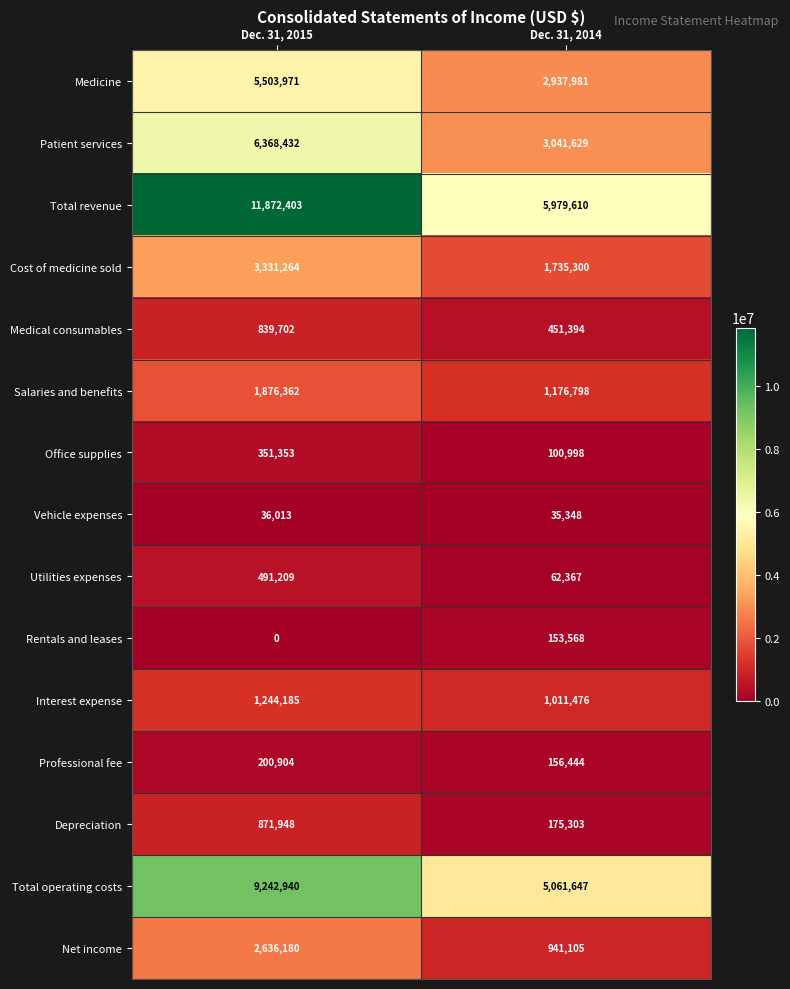

What is the average value of the Utilities expenses series?

276788